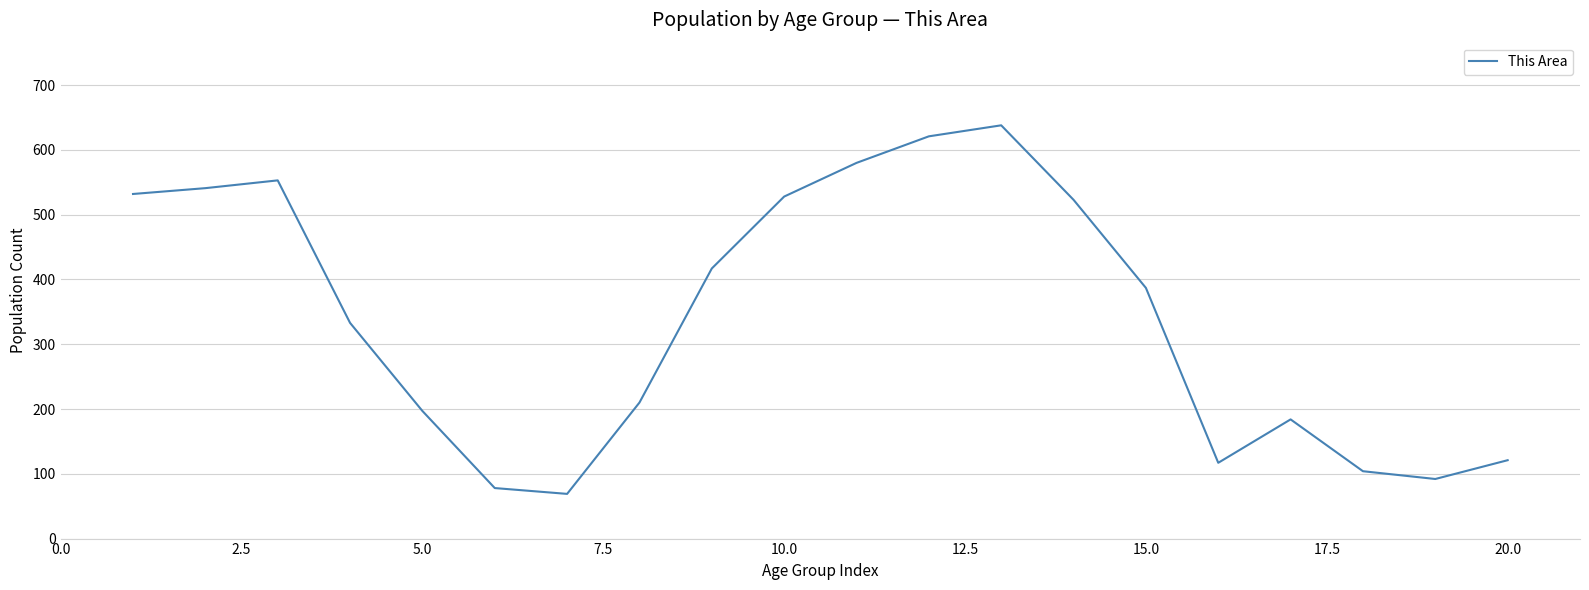

What is the greatest value displayed?

638